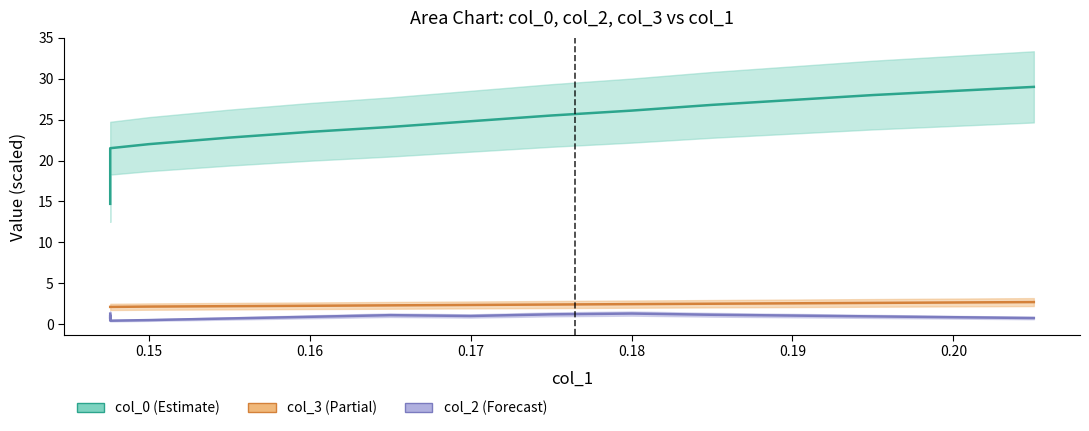

Reading left to right, what are all the values shown in this chart?

col_1: 2.1	2.1	2.1	2.1	2.1	2.1	2.1	2.1	2.1	2.2	2.2	2.3	2.4	2.4	2.5	2.5	2.5	2.6	2.6	2.7
col_0: 14.7	16.0	17.1	18.0	19.1	19.8	20.7	21.5	22.0	22.8	23.5	24.1	24.8	25.5	26.1	26.8	27.4	28.0	28.5	29.0
col_2: 1.3	1.1	0.9	1.1	0.7	0.9	0.8	0.4	0.5	0.7	0.9	1.1	1.0	1.2	1.3	1.1	1.1	0.9	0.9	0.8